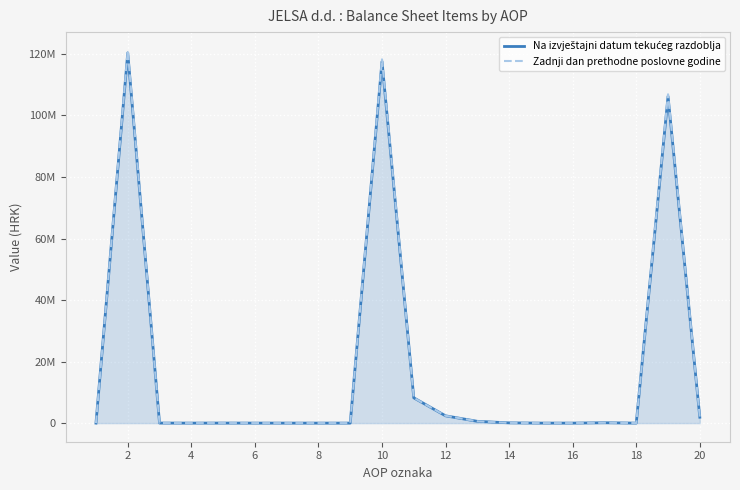

At which category is the sum across all series the highest?

2